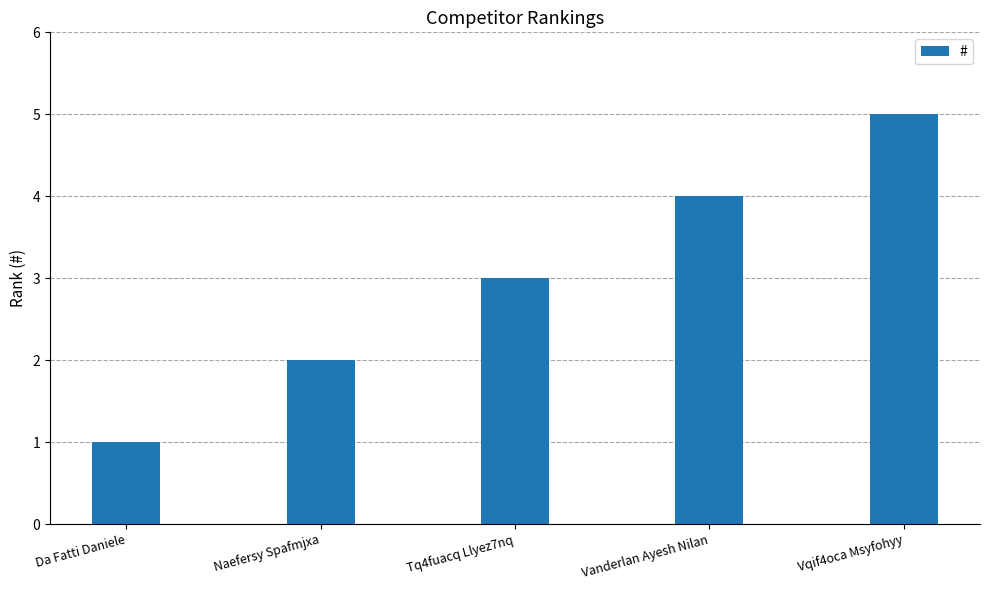

What is the minimum value shown in the chart?

1